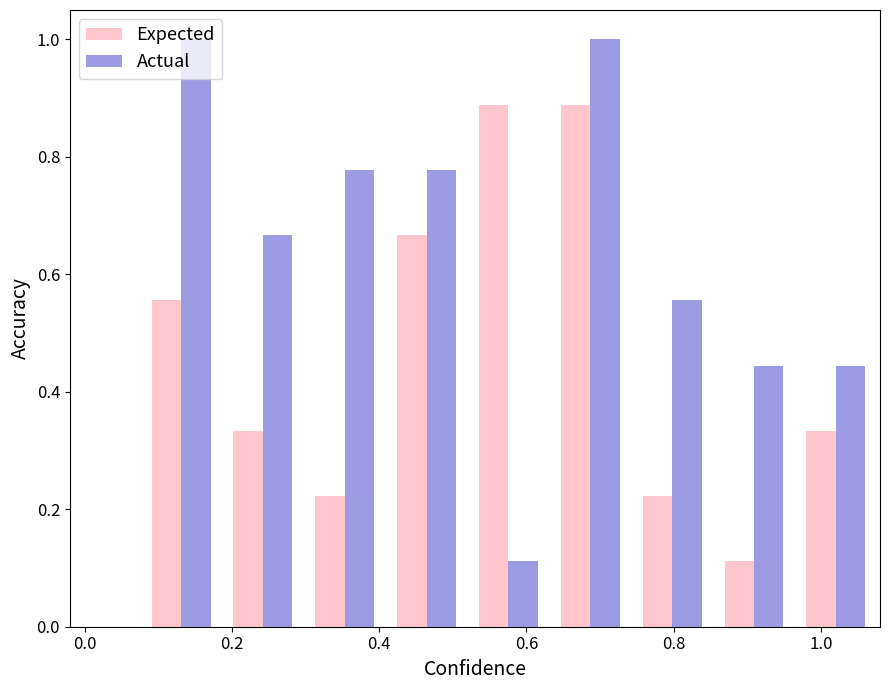

What is the sum of all Actual values?

5.8